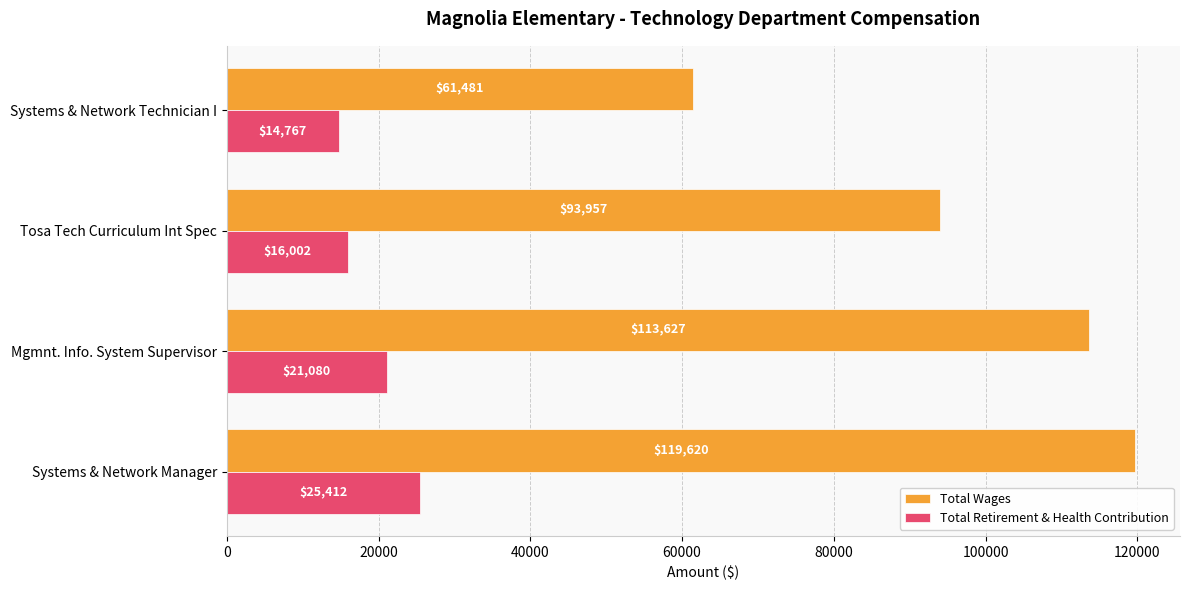

Is the value of Total Wages at Tosa Tech Curriculum Int Spec greater than the value of Total Retirement & Health Contribution at Tosa Tech Curriculum Int Spec?

Yes